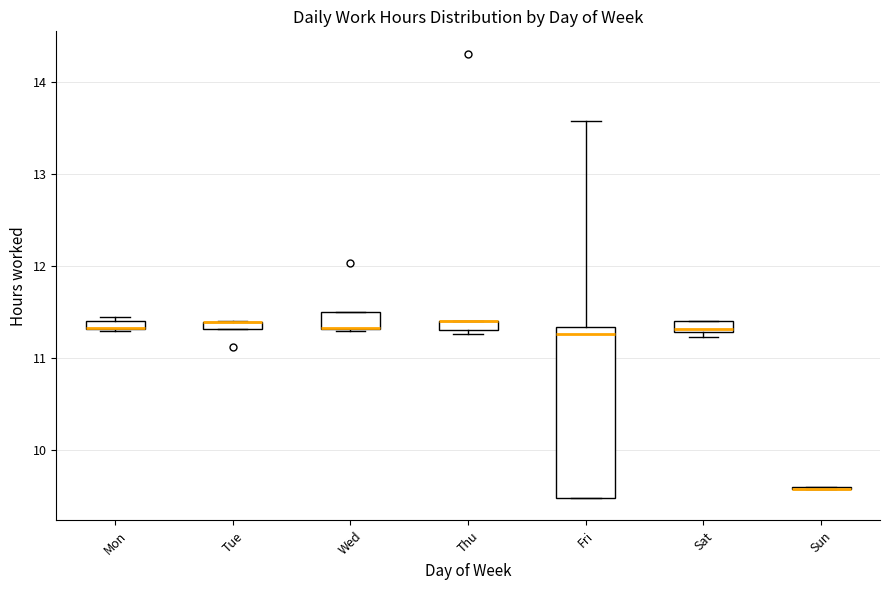

Which box is the tallest, from its lower edge to its upper edge?

Fri